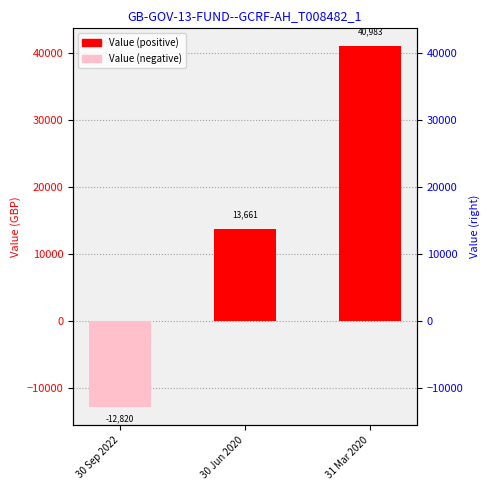

What is the sum of all values?

41823.2